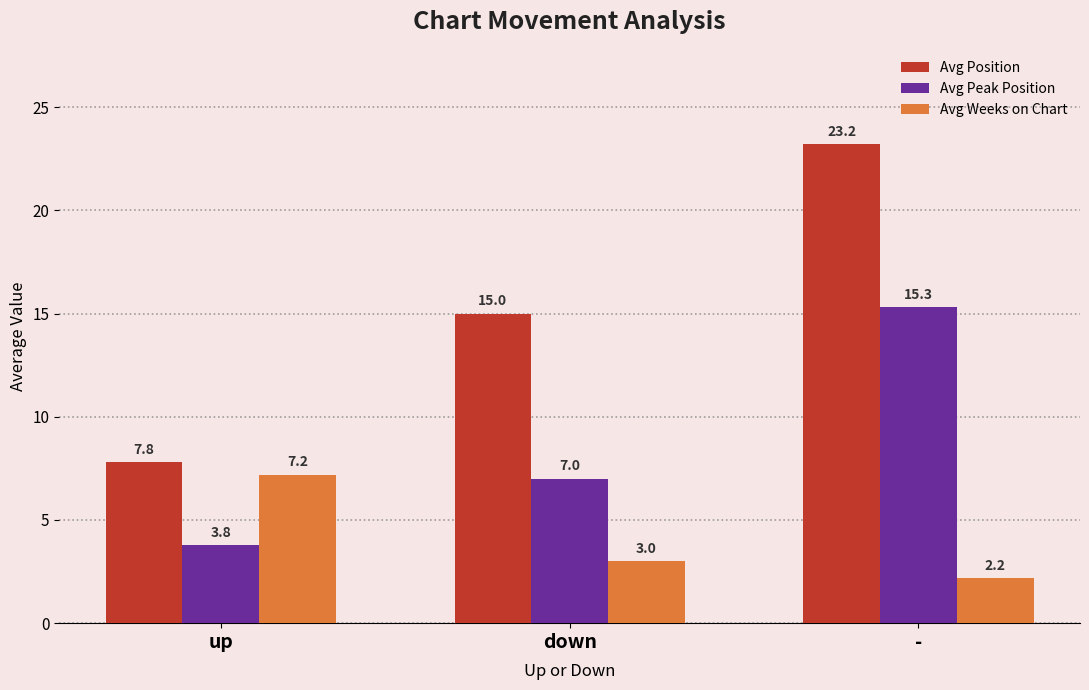

Count the number of data series in this chart.

3